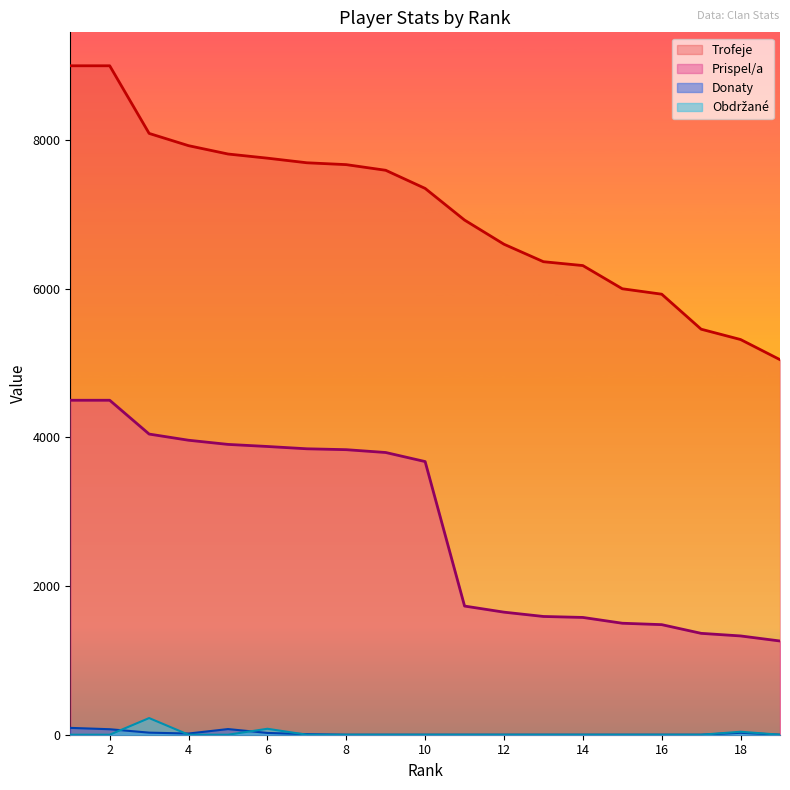

Rank the series at 18 from highest to lowest value.

Trofeje, Prispel/a, Obdrzane, Donaty